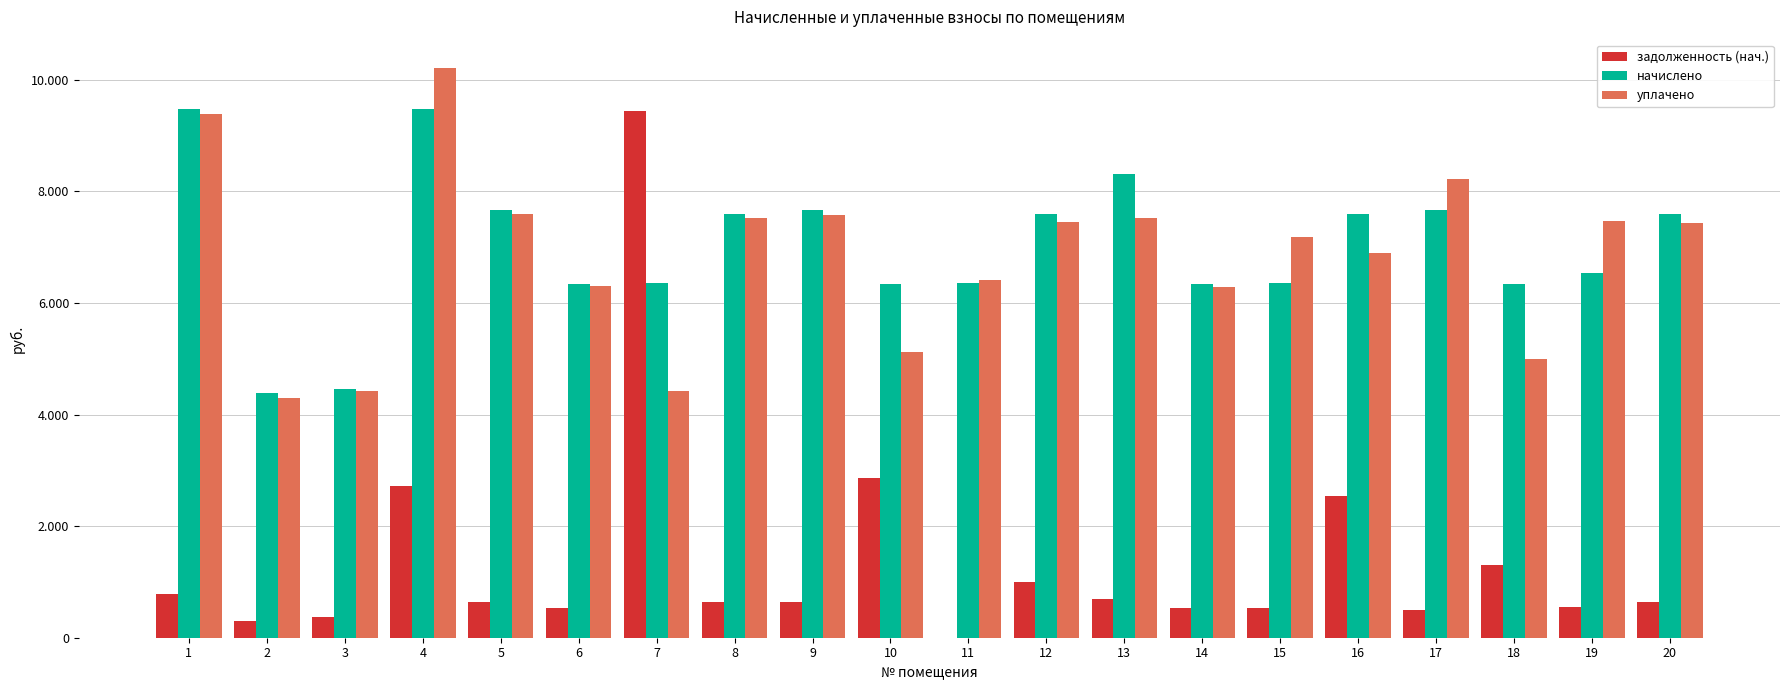

Where is начислено nearest to the value 6934?

19